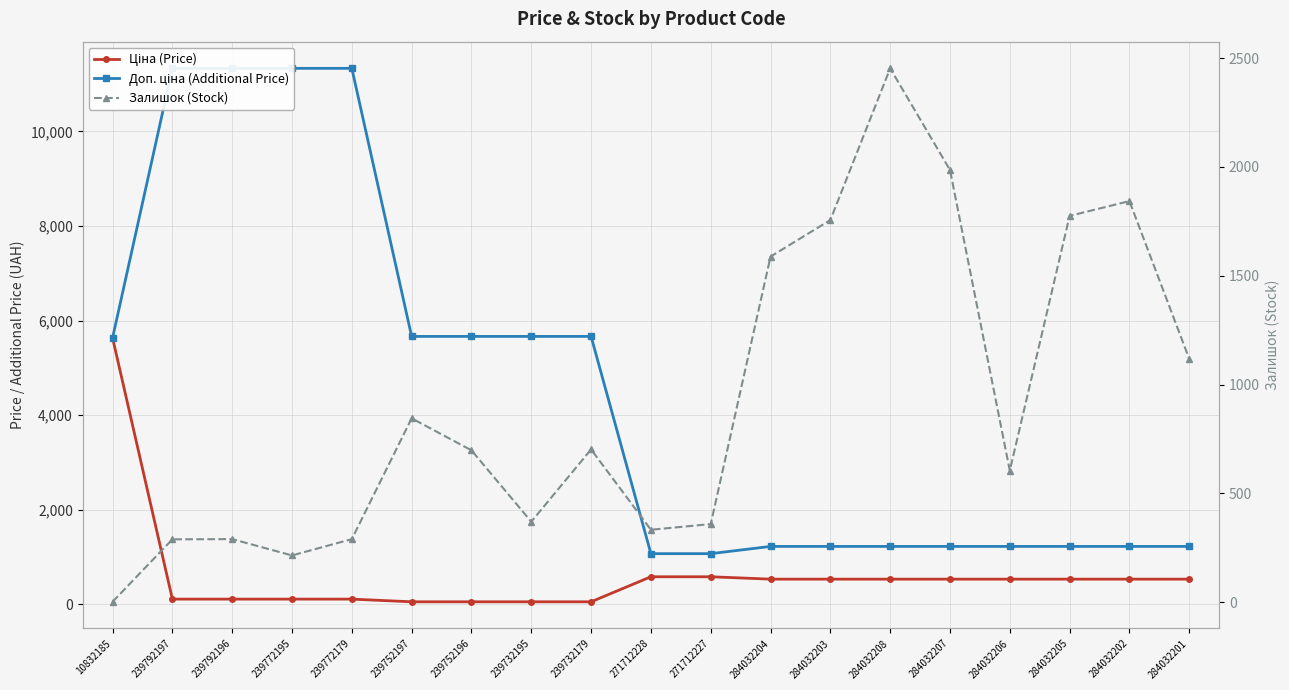

The value of Залишок (Stock) at 239792196 is 290.0. True or false?

True